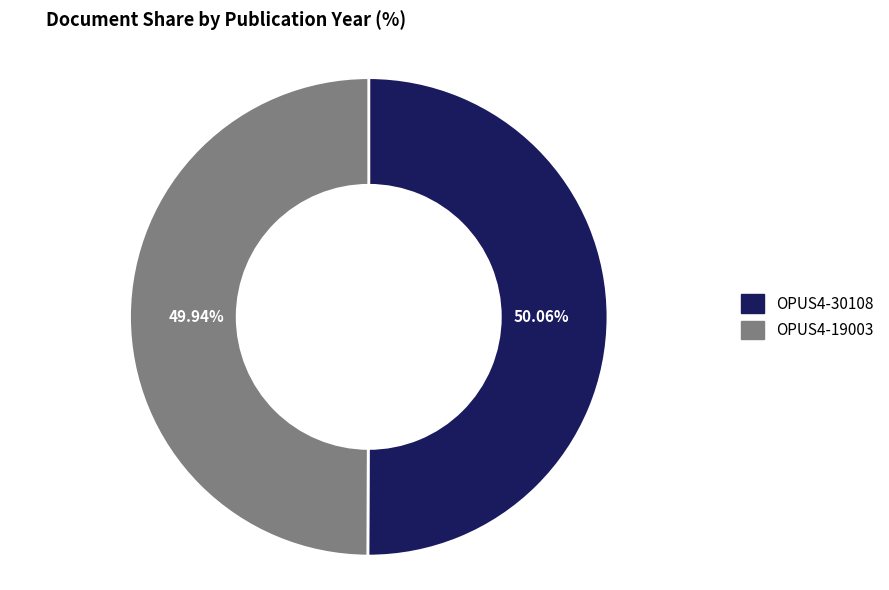

How many segments does this pie chart have?

2